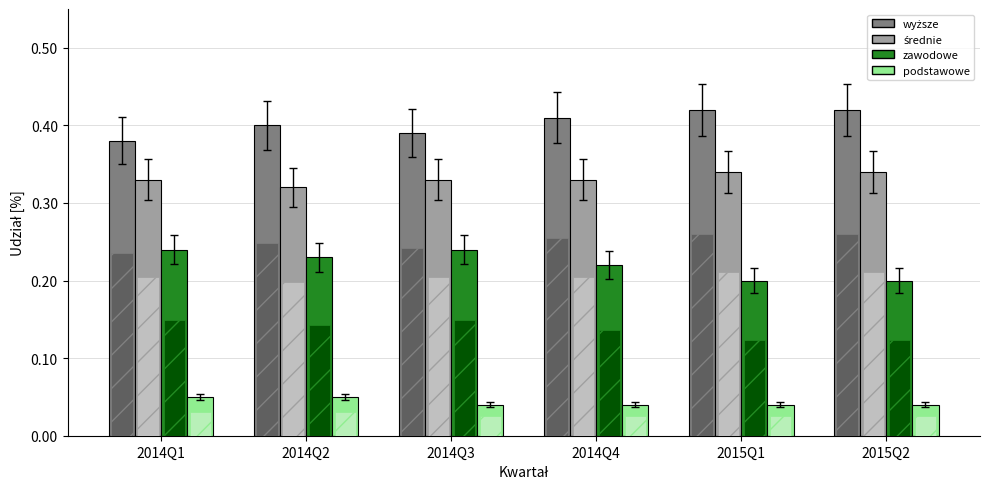

Reading left to right, what are all the values shown in this chart?

wyższe: 0.4	0.4	0.4	0.4	0.4	0.4
średnie: 0.3	0.3	0.3	0.3	0.3	0.3
zawodowe: 0.2	0.2	0.2	0.2	0.2	0.2
podstawowe: 0.1	0.1	0.0	0.0	0.0	0.0